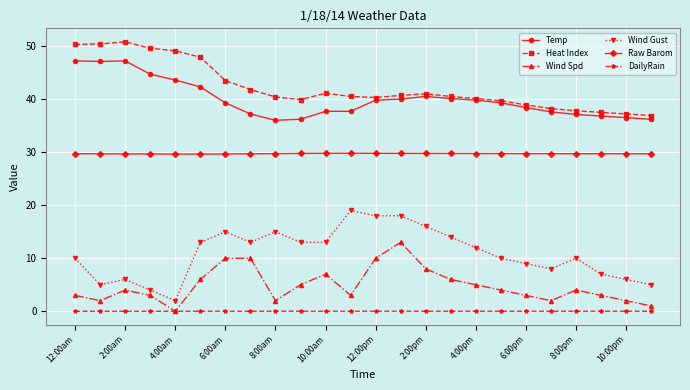

Which series has the largest range (max minus min)?

Wind Gust